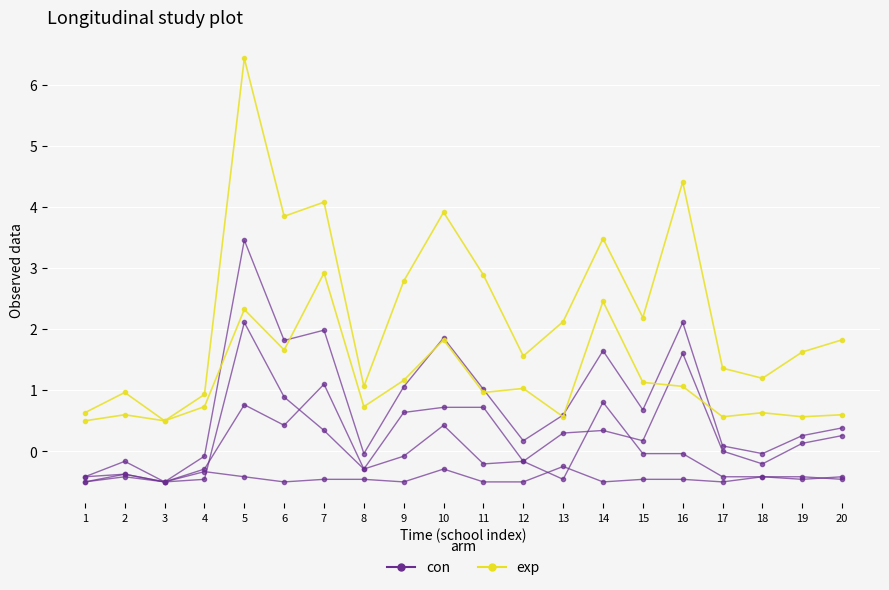

True or false: Siswa Disalurkan has a value of -0.0 at 8.

True